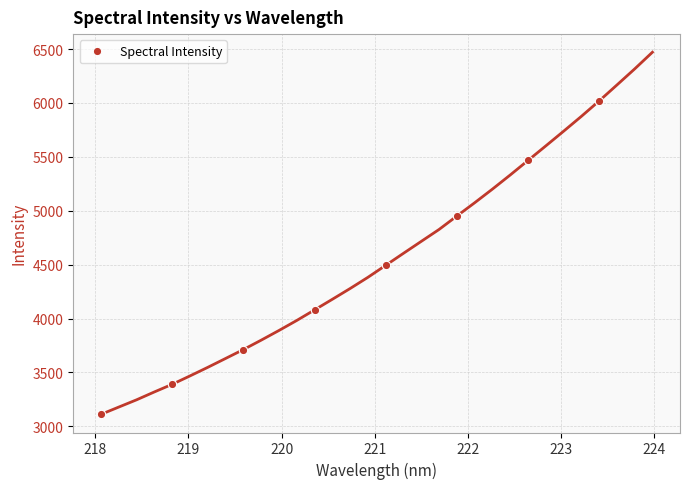

The value at 217 is 4247.3. True or false?

False